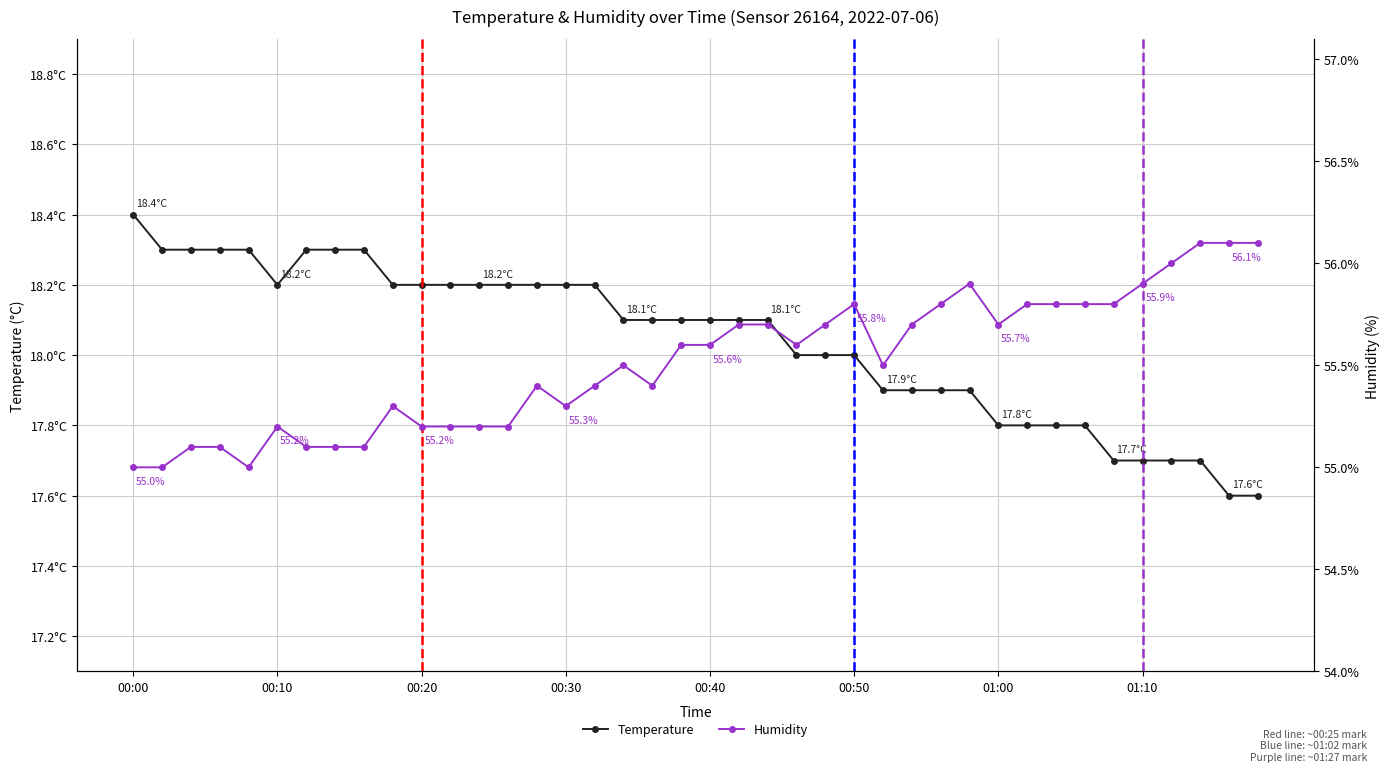

Which series has the widest spread of values?

humidity